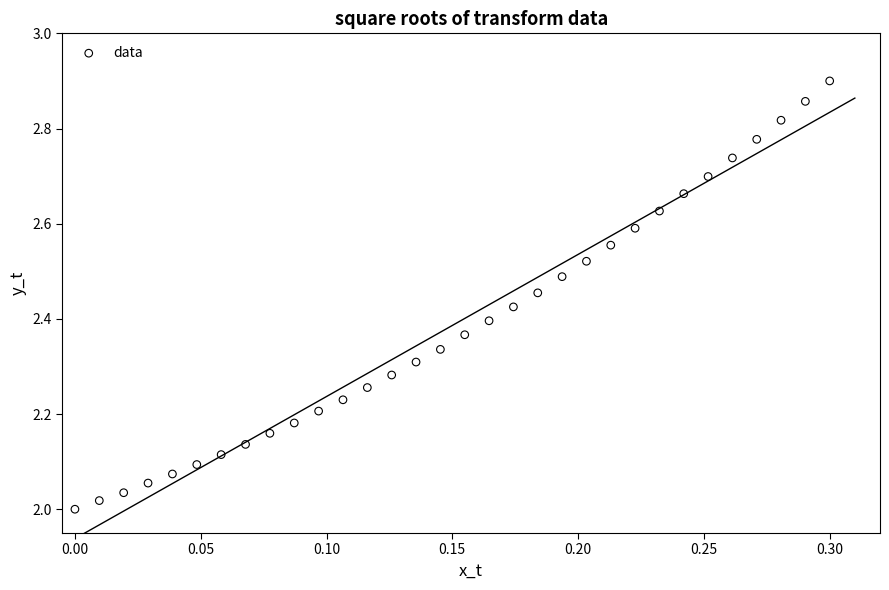

What is the range of X values (max minus min)?

0.3